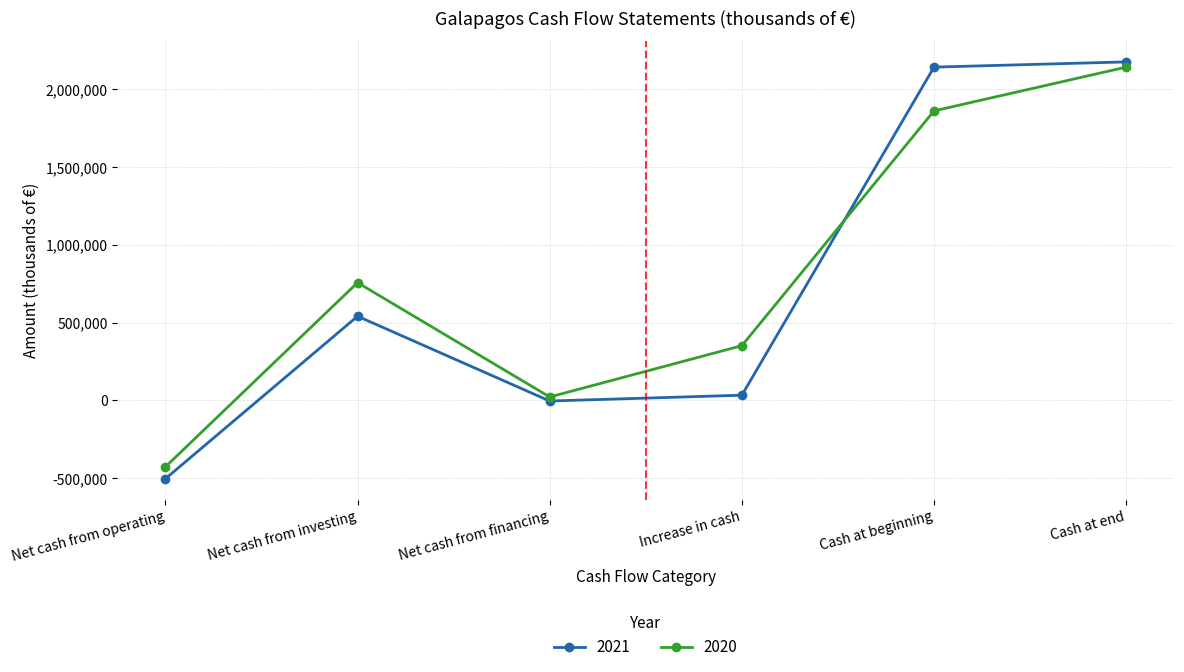

The value of 2021 at Cash at beginning is 2924406. True or false?

False